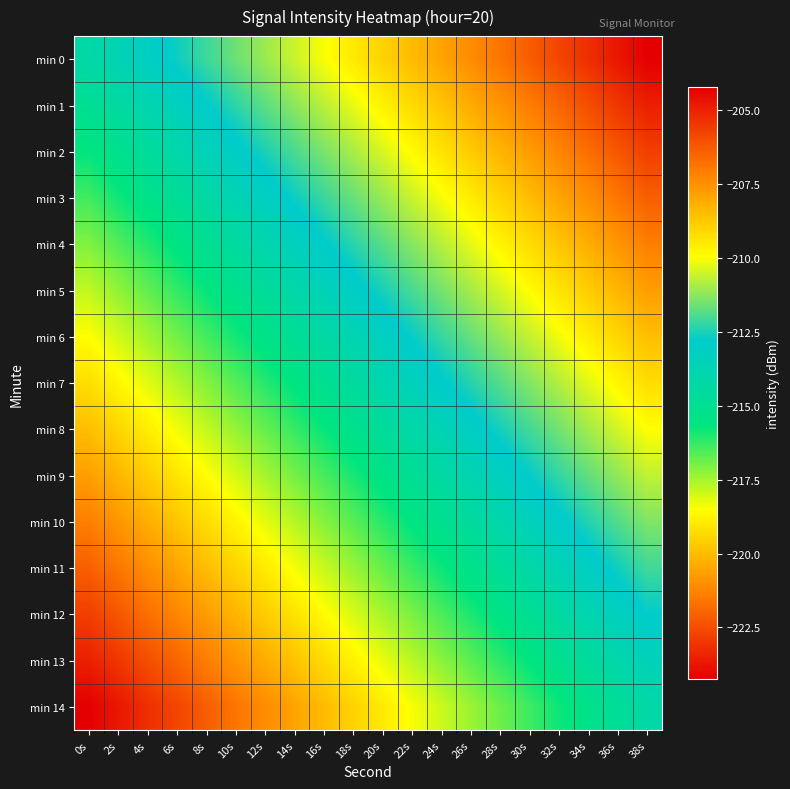

Count the number of categories in the chart.

20